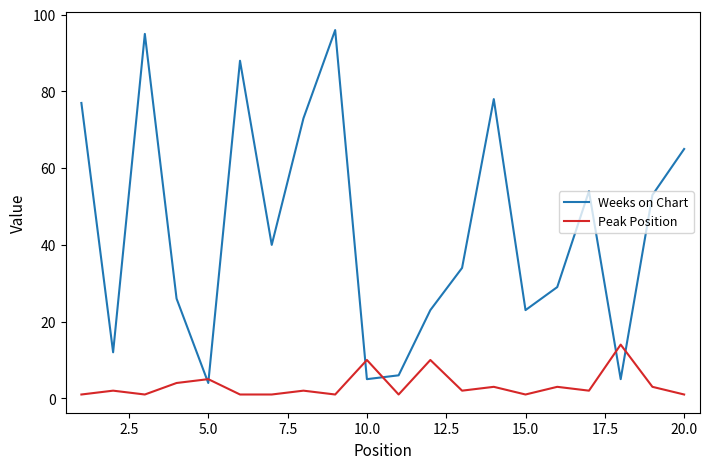

Which series has the largest total across all categories?

Weeks on Chart